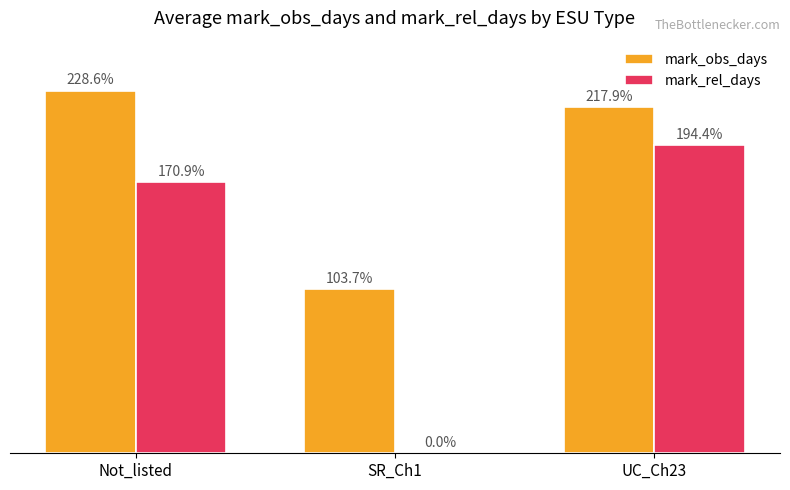

Is the value of mark_obs_days at UC_Ch23 greater than the value of mark_rel_days at Not_listed?

Yes